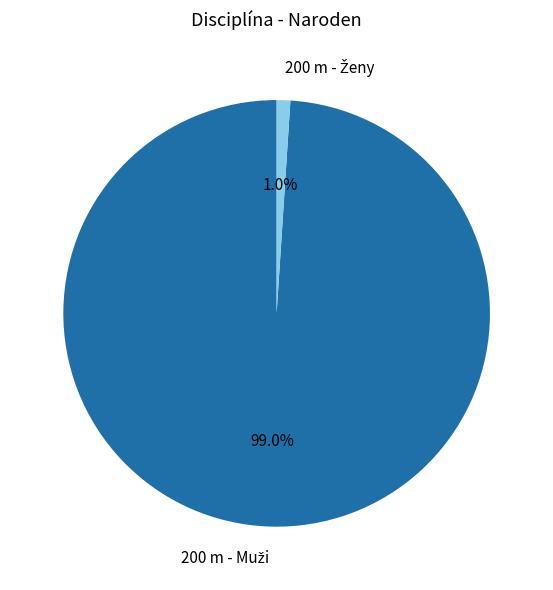

Is there any slice that represents more than half of the pie?

Yes